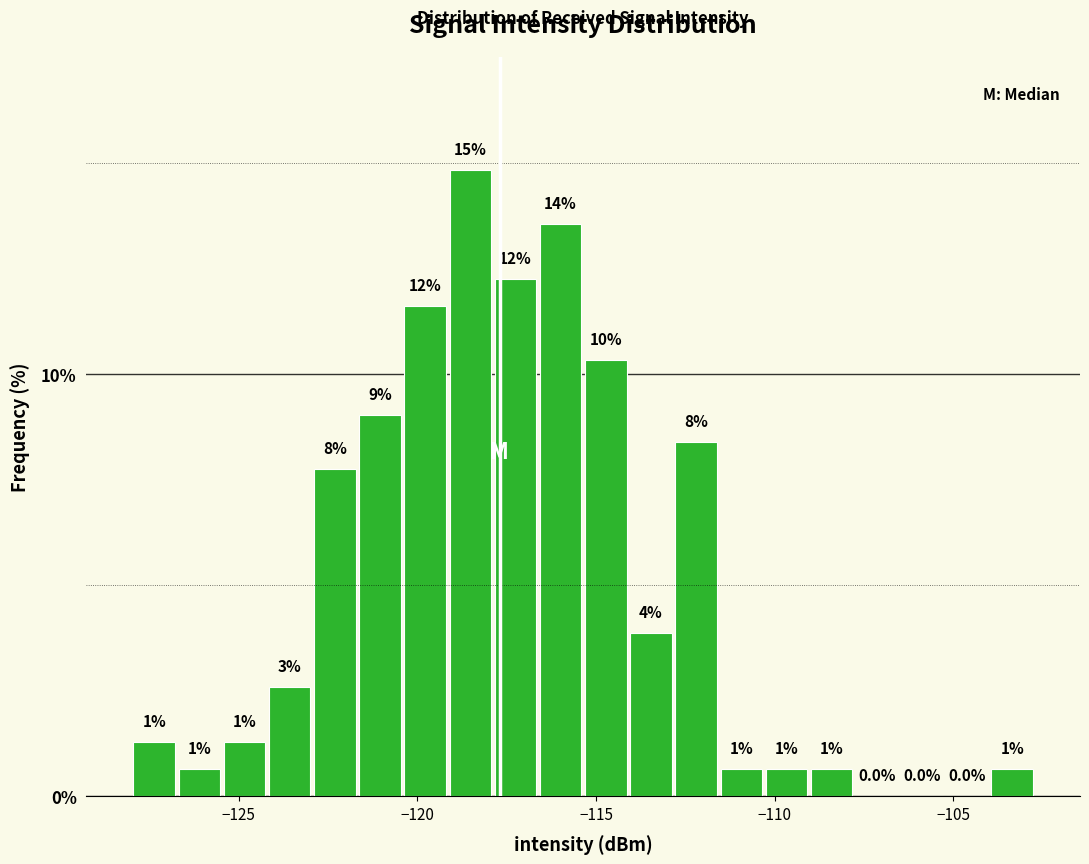

Around what value on the x-axis is the tallest bar? Give the approximate position of its centre, as read against the axis.

-118.5